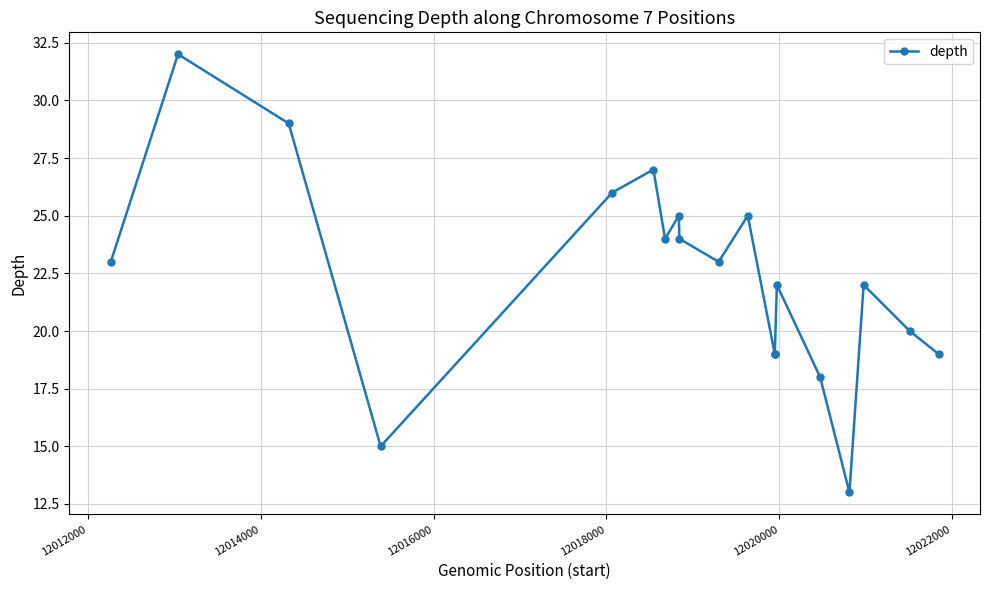

What is the difference between the values at 12012000 and 12022000?

8